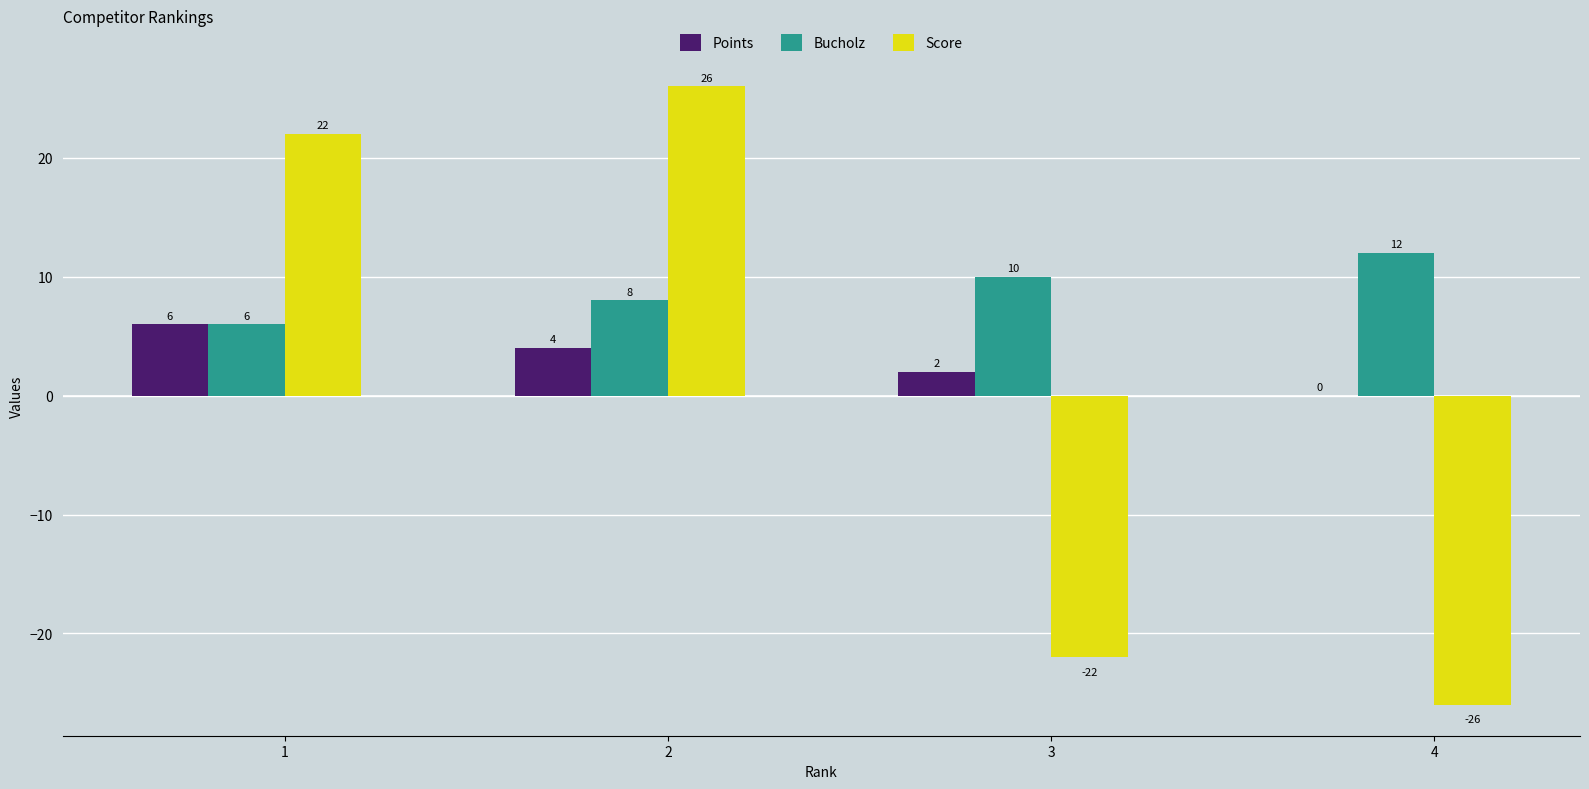

Reading left to right, list all the values displayed in this chart.

Points: 1=6	2=4	3=2	4=0
Bucholz: 1=6	2=8	3=10	4=12
Score: 1=22	2=26	3=-22	4=-26